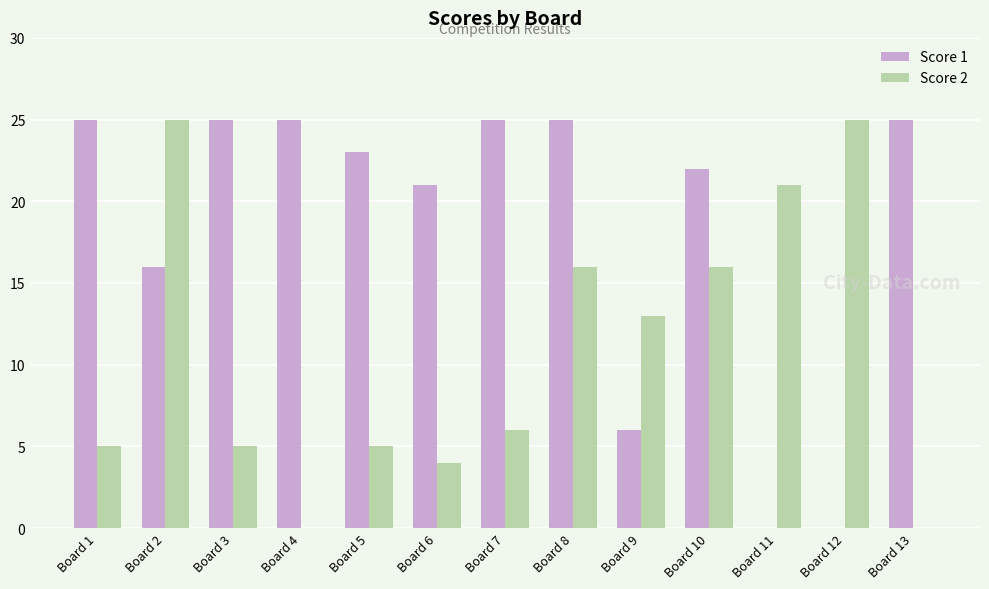

What is the total value across all series at Board 7?

31